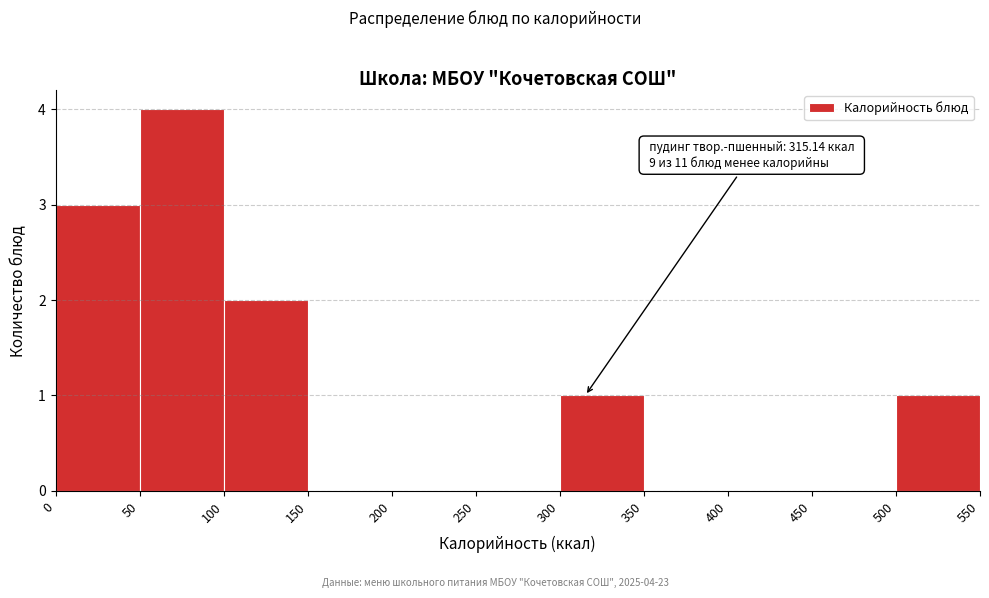

Over which range of the x-axis is the bar tallest?

50 to 100